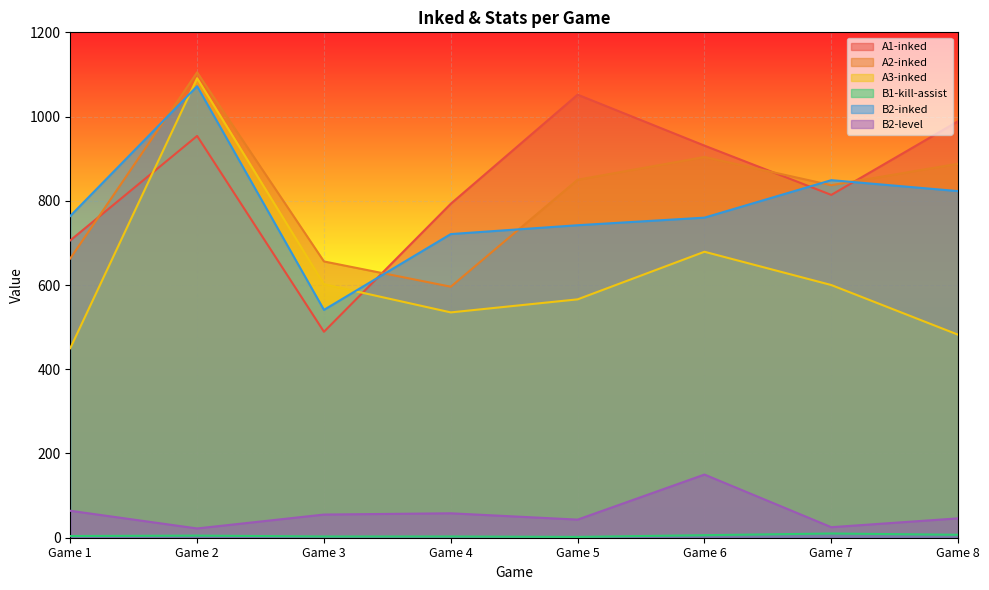

At which category is the sum across all series the highest?

Game 2